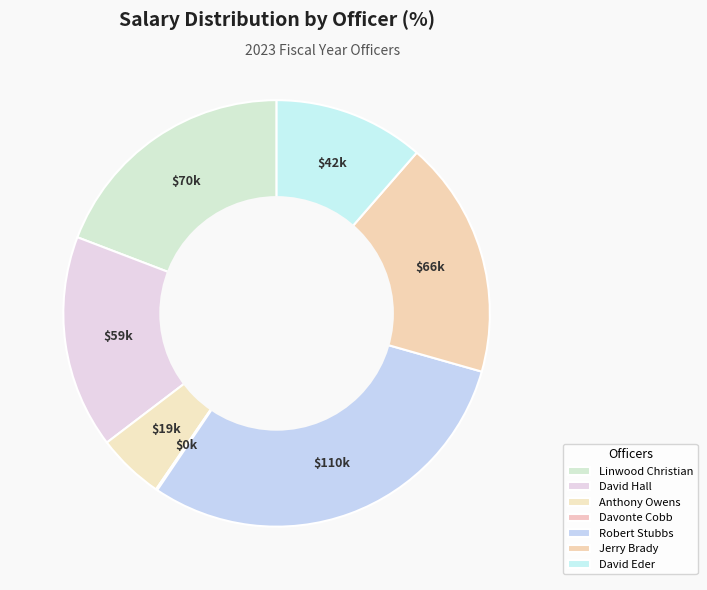

Combined, do Linwood Christian and Davonte Cobb account for over 50%?

No